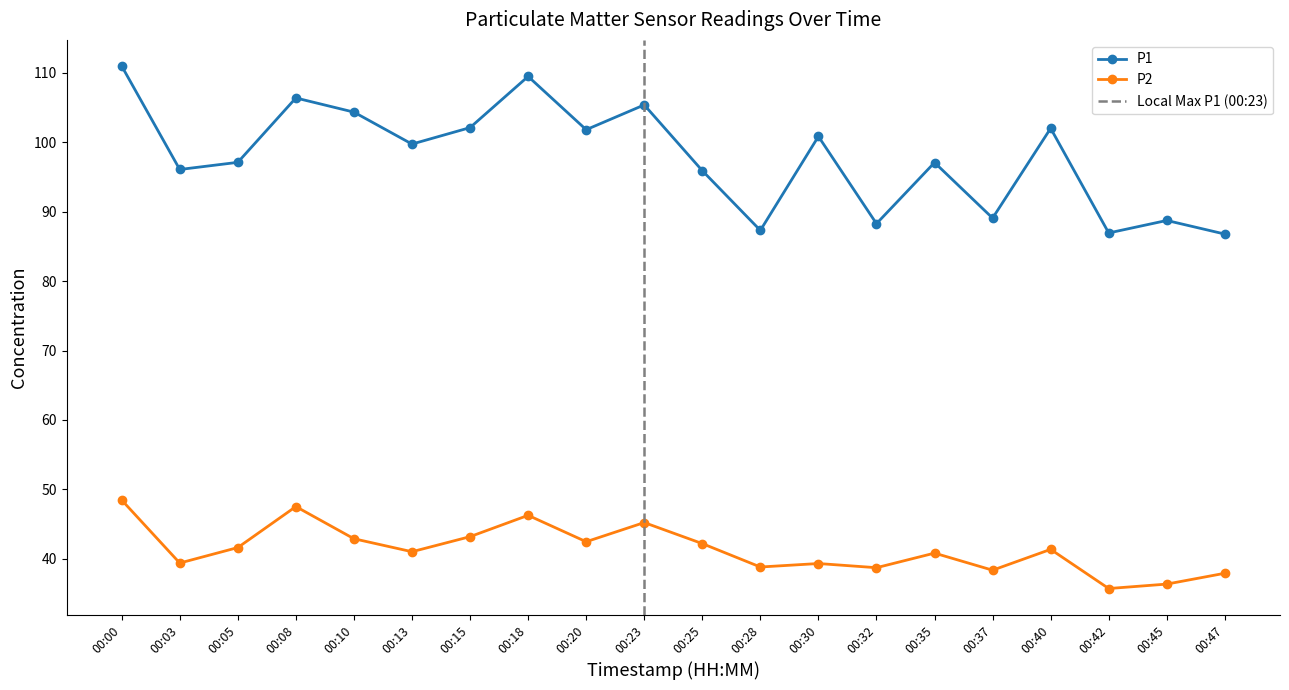

Which series has the widest spread of values?

P1